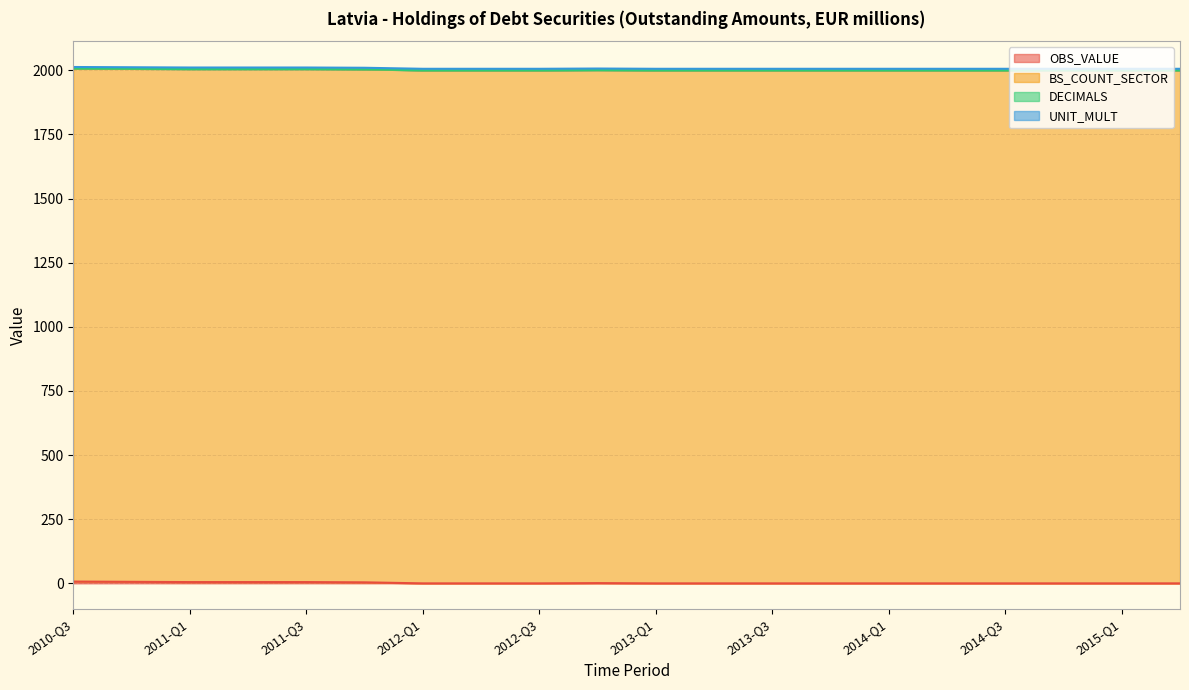

How many lines are shown in the chart?

4